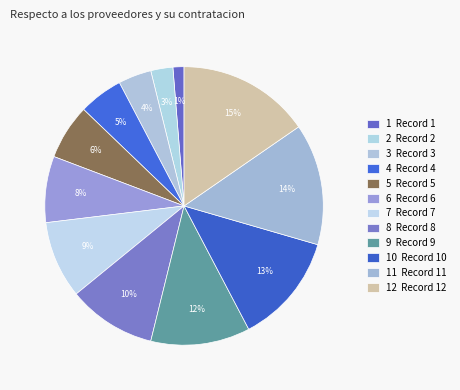

Which category has the biggest portion of the pie?

12